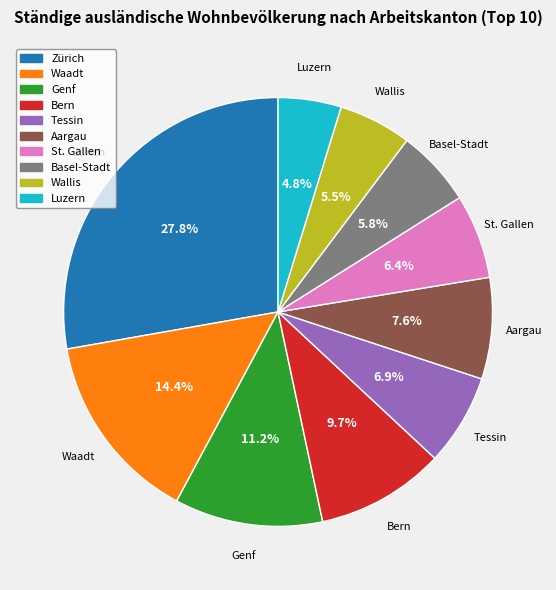

Which slice is the largest?

Zürich